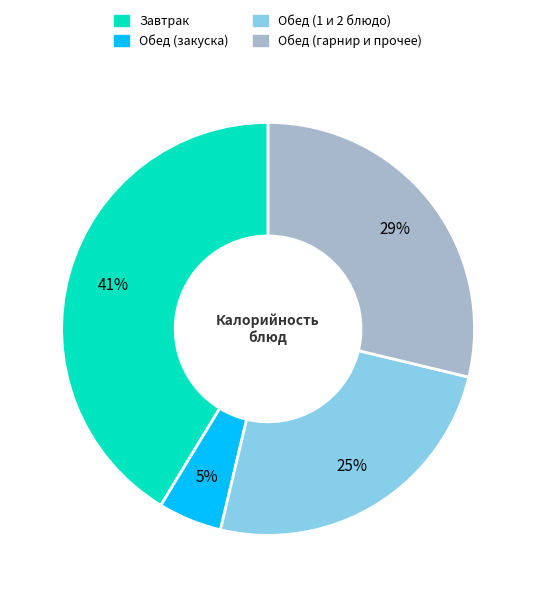

Is there any slice that represents more than half of the pie?

No